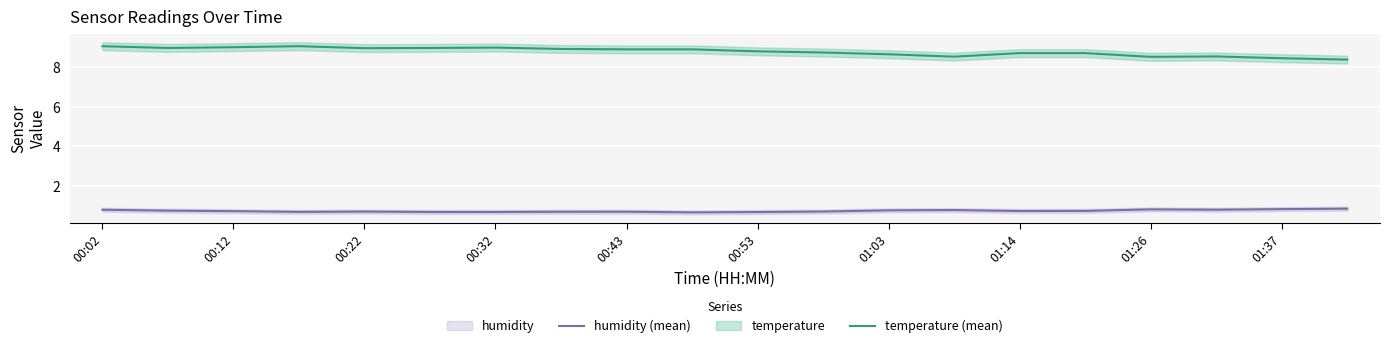

True or false: humidity (mean) and temperature (mean) cross at least once.

False